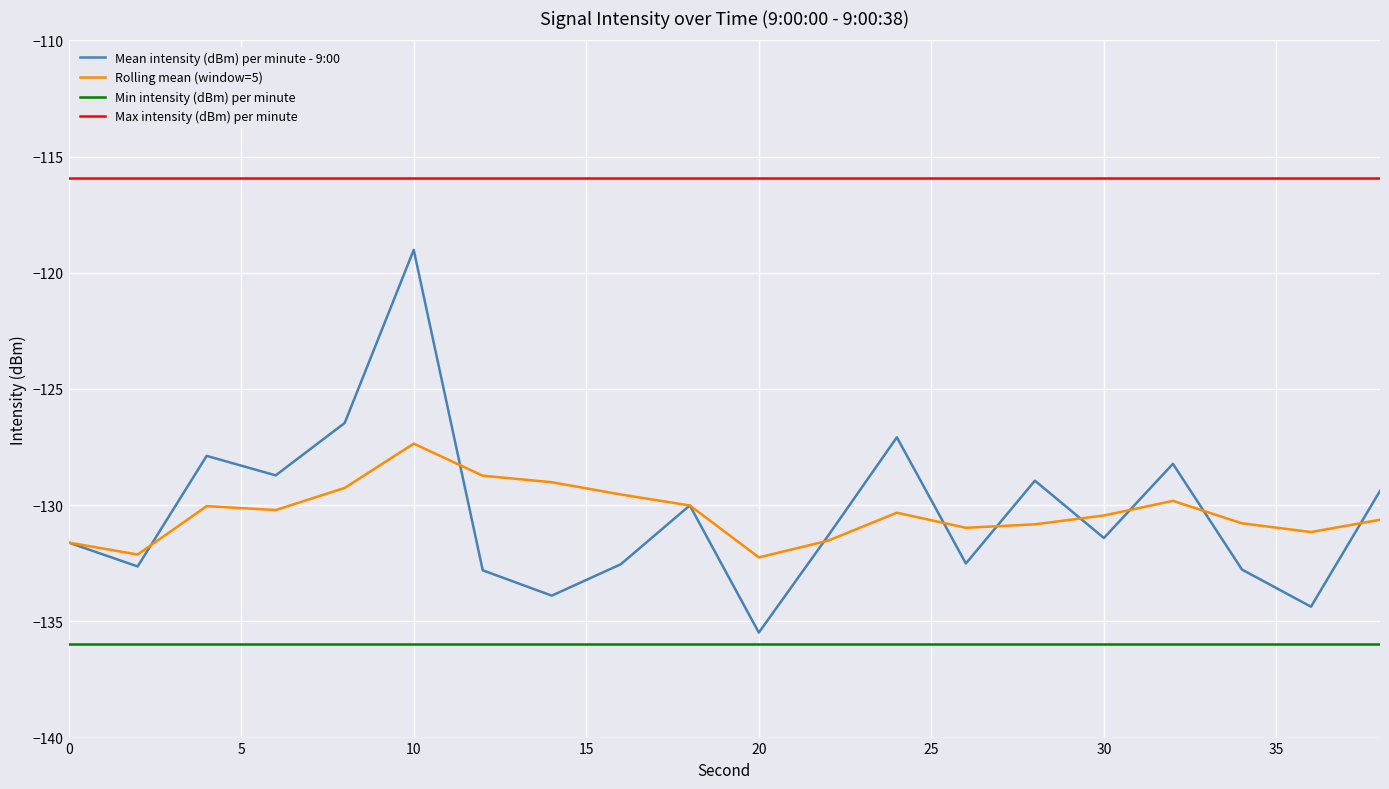

Which series has the largest total across all categories?

Max intensity (dBm) per minute